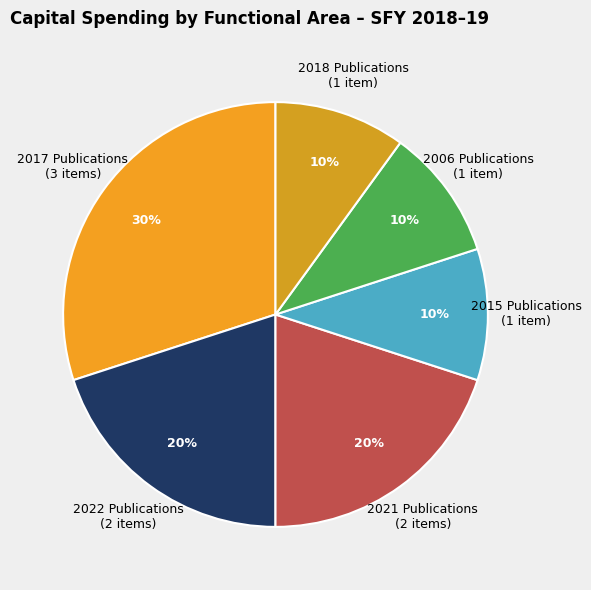

Which category has the biggest portion of the pie?

2017 Publications (3 items)